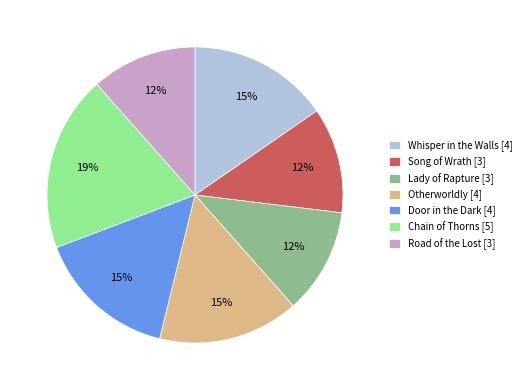

To the nearest percent, what portion does Otherworldly represent?

15%